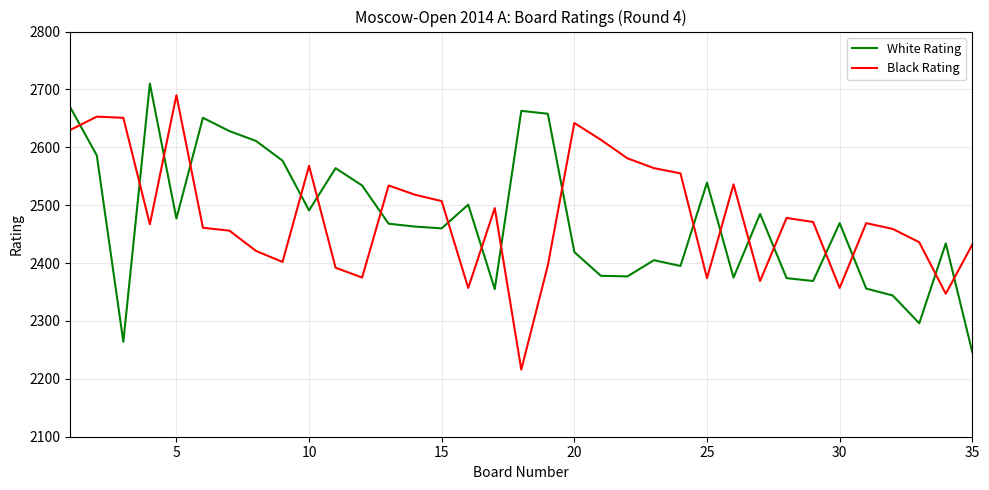

After their last crossing, which series has the higher values: White Rating or Black Rating?

Black Rating